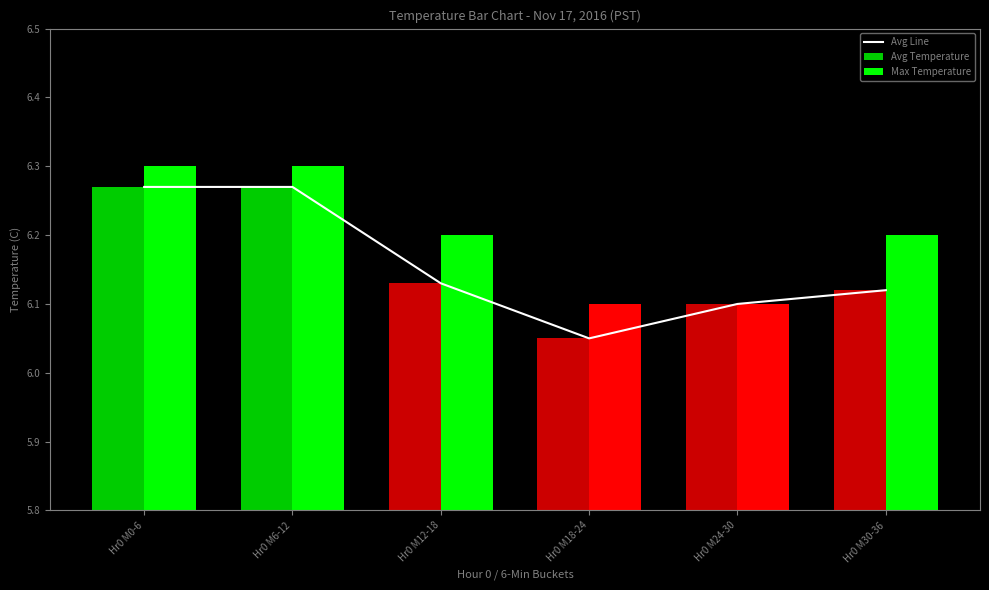

Count the number of categories in the chart.

6